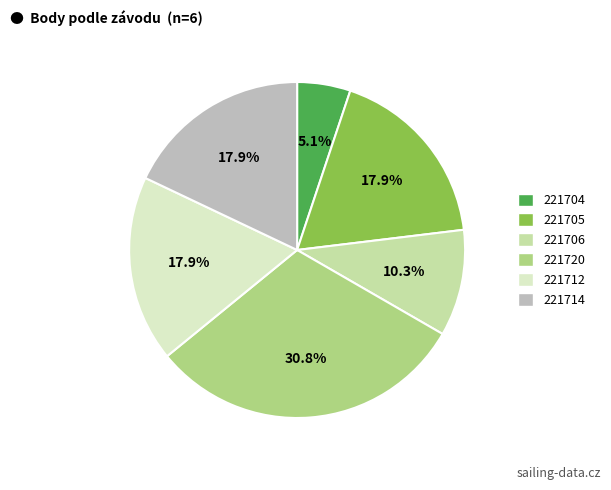

Does any single category account for the majority?

No